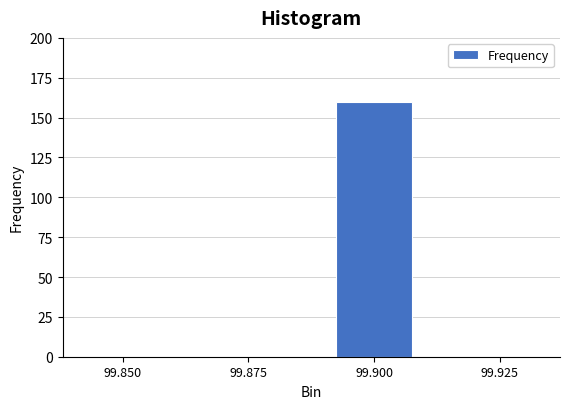

Reading left to right, extract all data points from this chart.

99.850=0	99.875=0	99.900=160	99.925=0